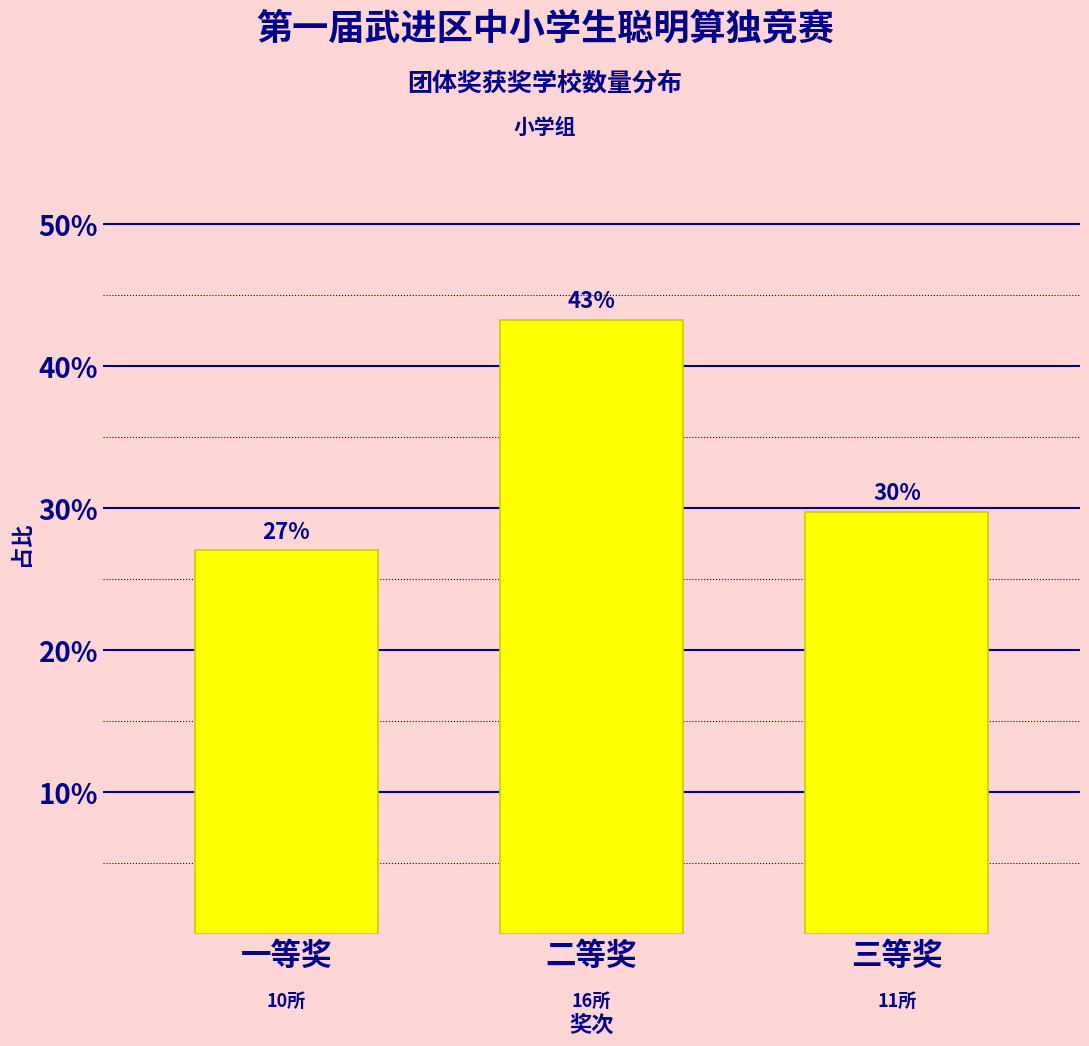

How many bars are there in total?

3